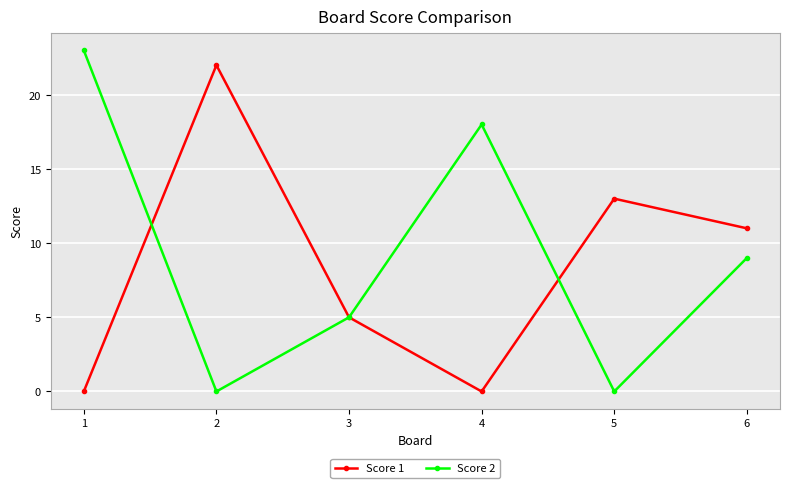

In Score 2, how many points are higher than both neighbors (excluding endpoints)?

1